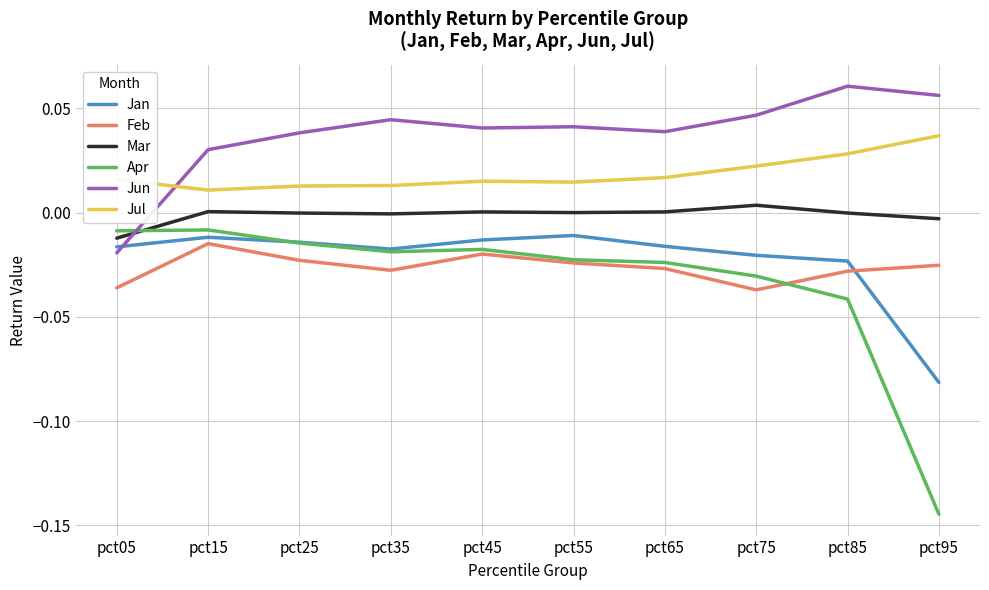

Between pct35 and pct95, which series saw the biggest shift?

Apr